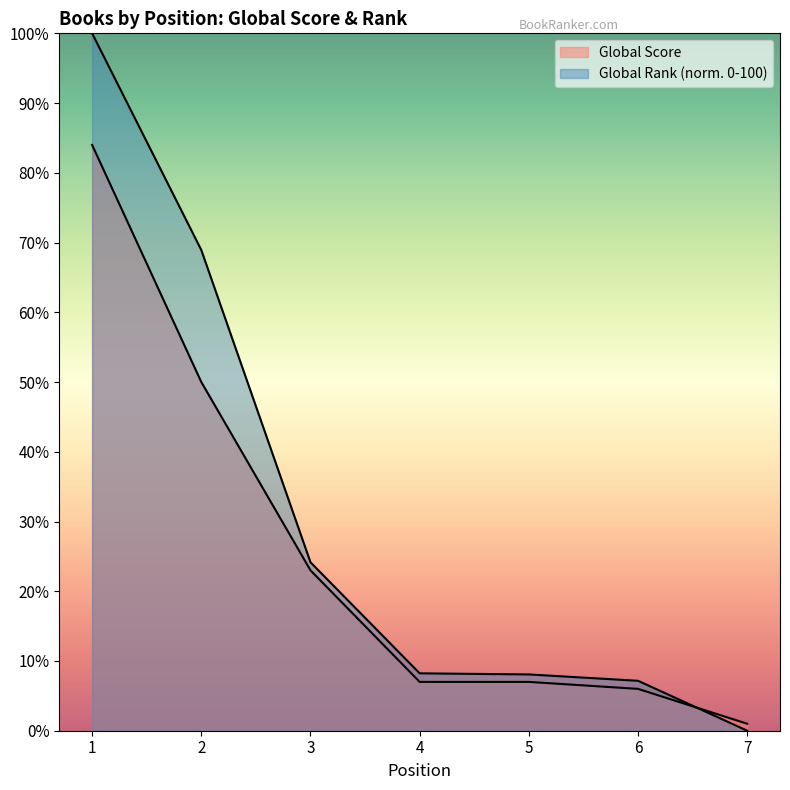

Which series has the largest range (max minus min)?

Global Rank (scaled)